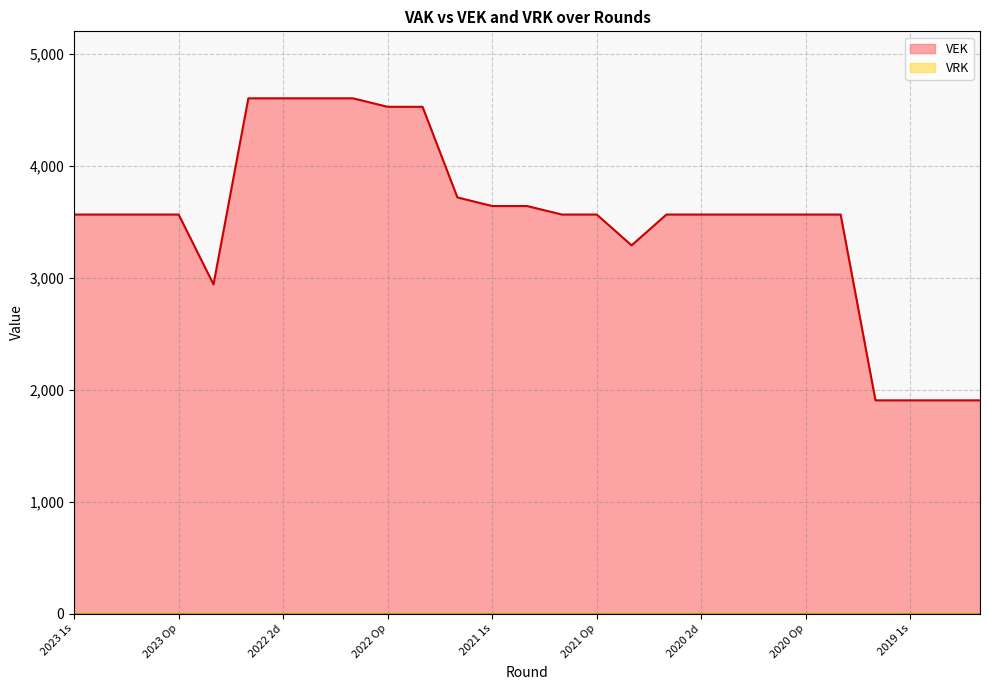

At which label is the value closest to 3253?

2020 uitvoering